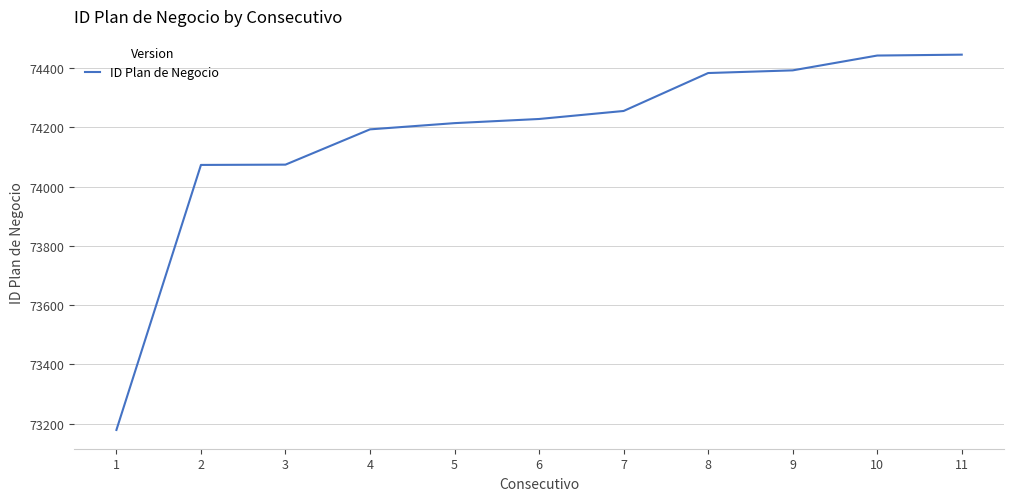

The value at 7 is 74255. True or false?

True